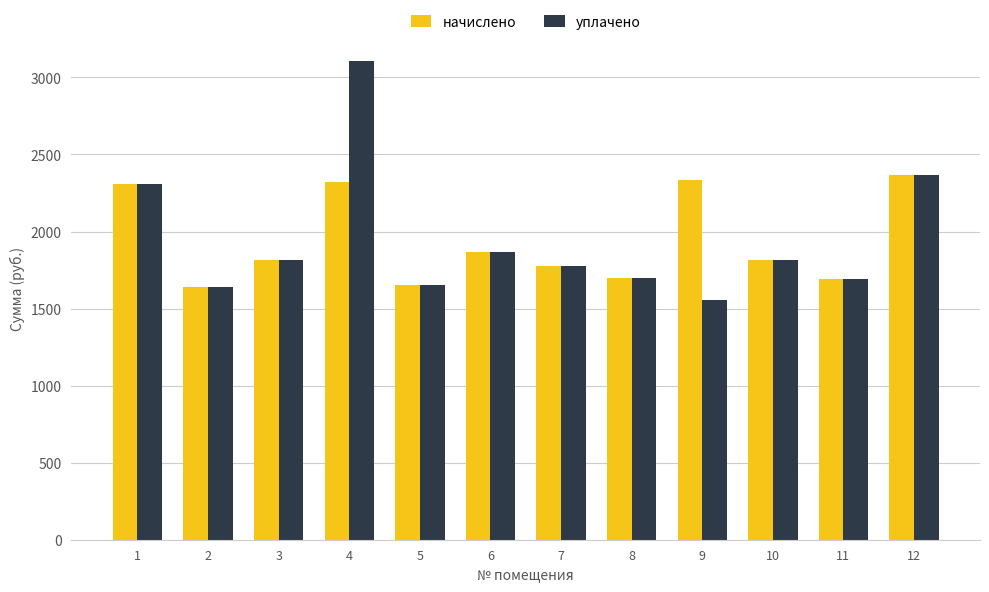

The начислено series shows 776.2 at 3. True or false?

False